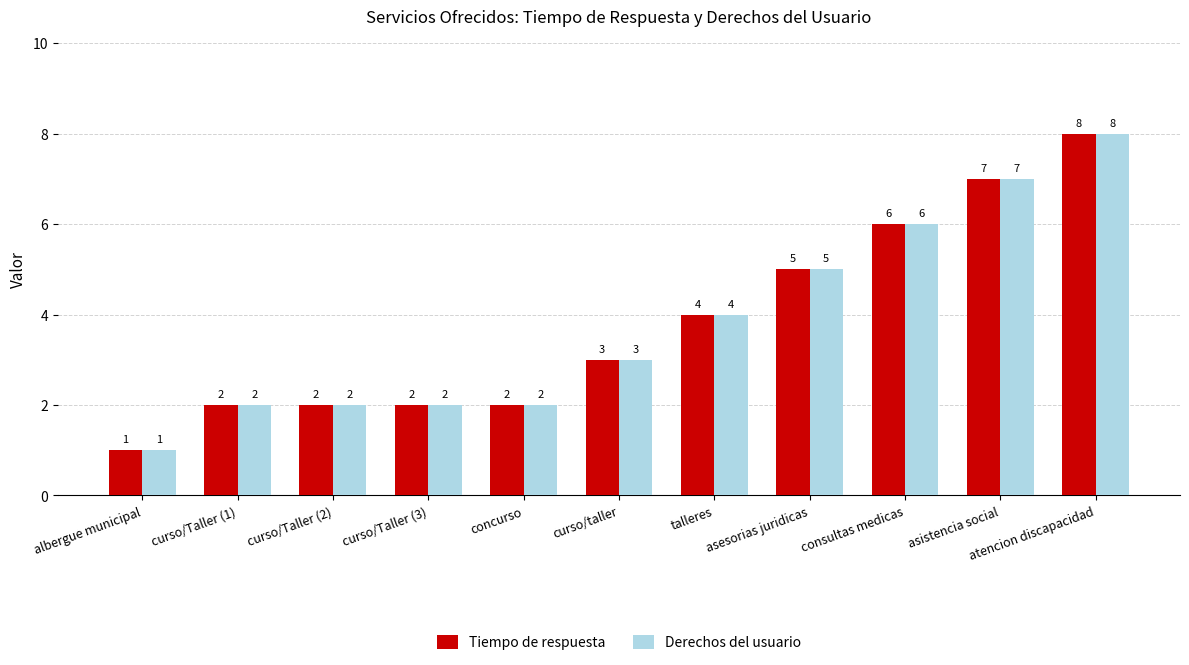

What is the difference between the Derechos del usuario values at talleres and curso/taller?

1